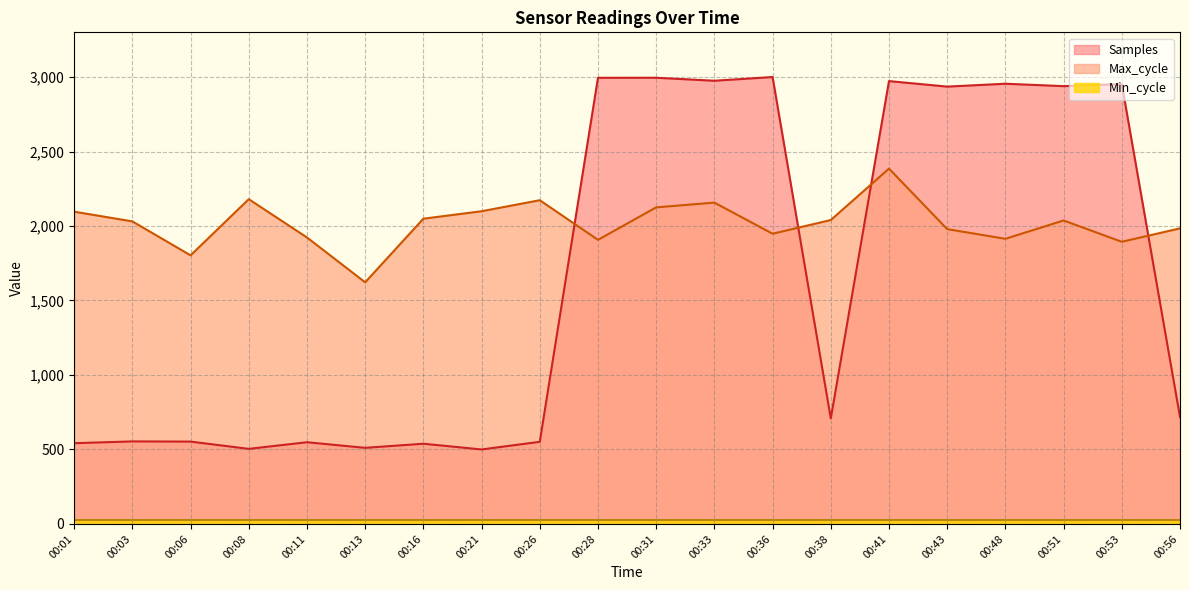

In Samples, how many points are lower than both neighbors (excluding endpoints)?

7